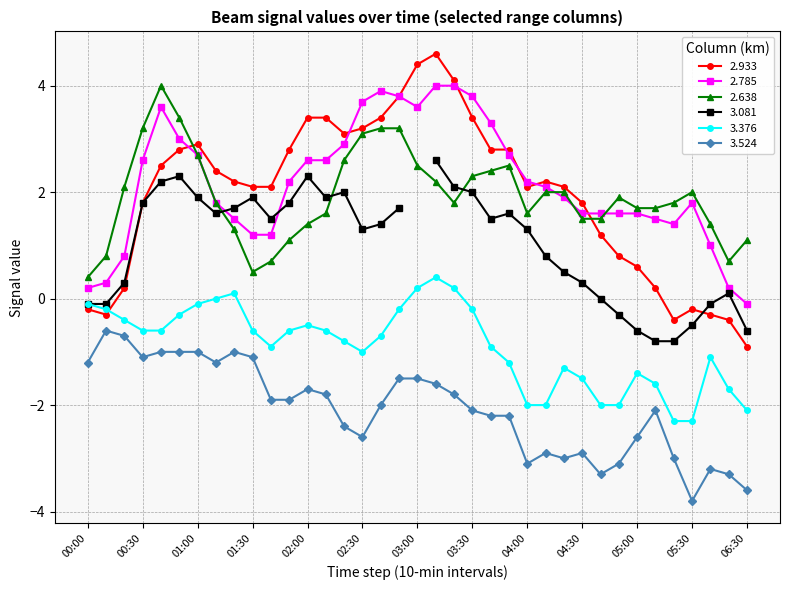

At which category is the sum across all series the highest?

19